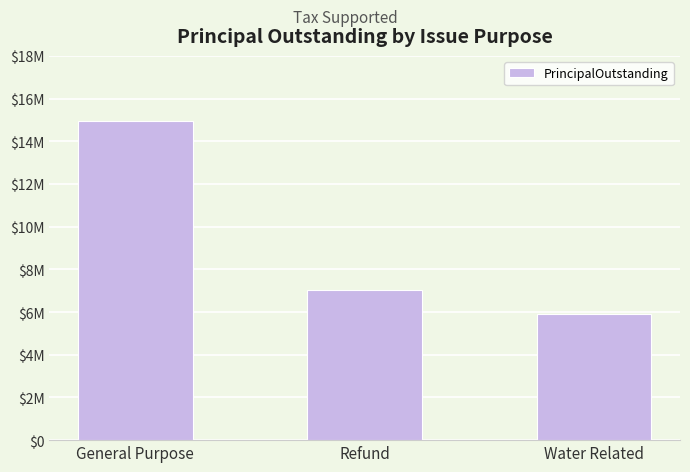

What is the label of the 3rd bar from the left?

Water Related